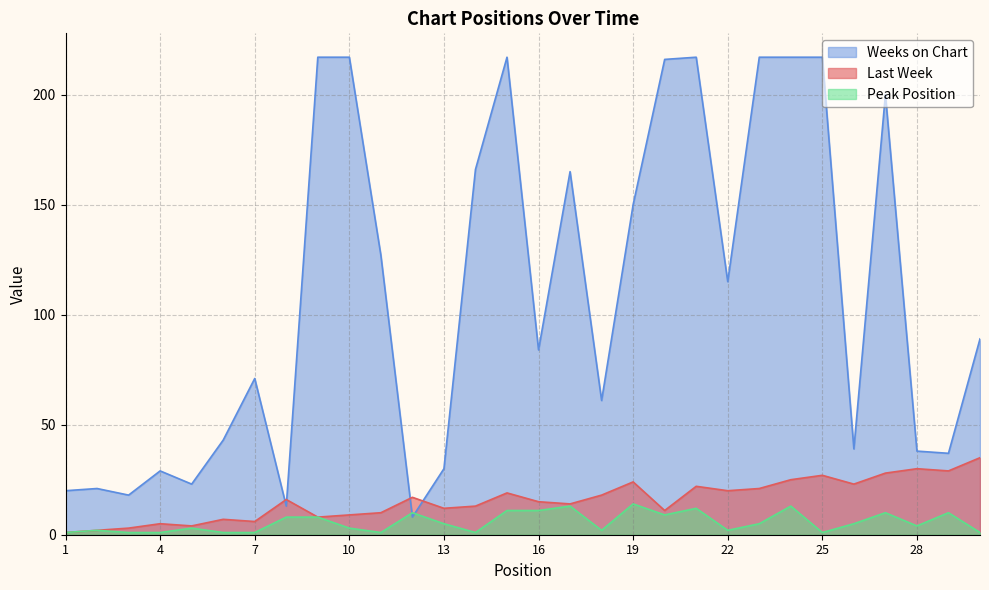

The value of Peak Position at 7 is 2. True or false?

False